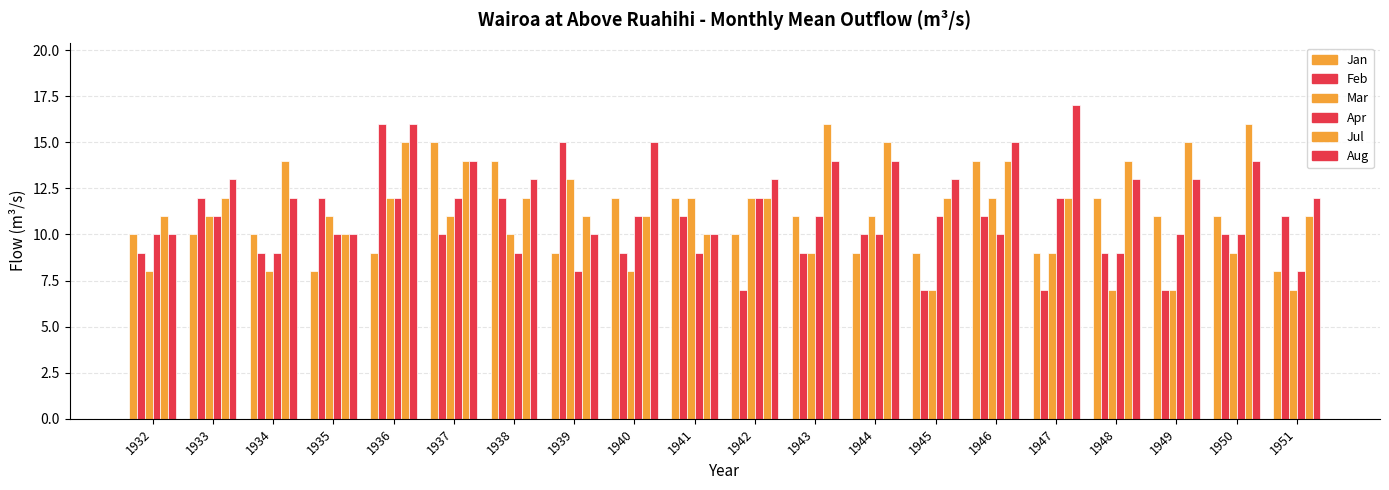

The Apr series shows 3 at 1950. True or false?

False